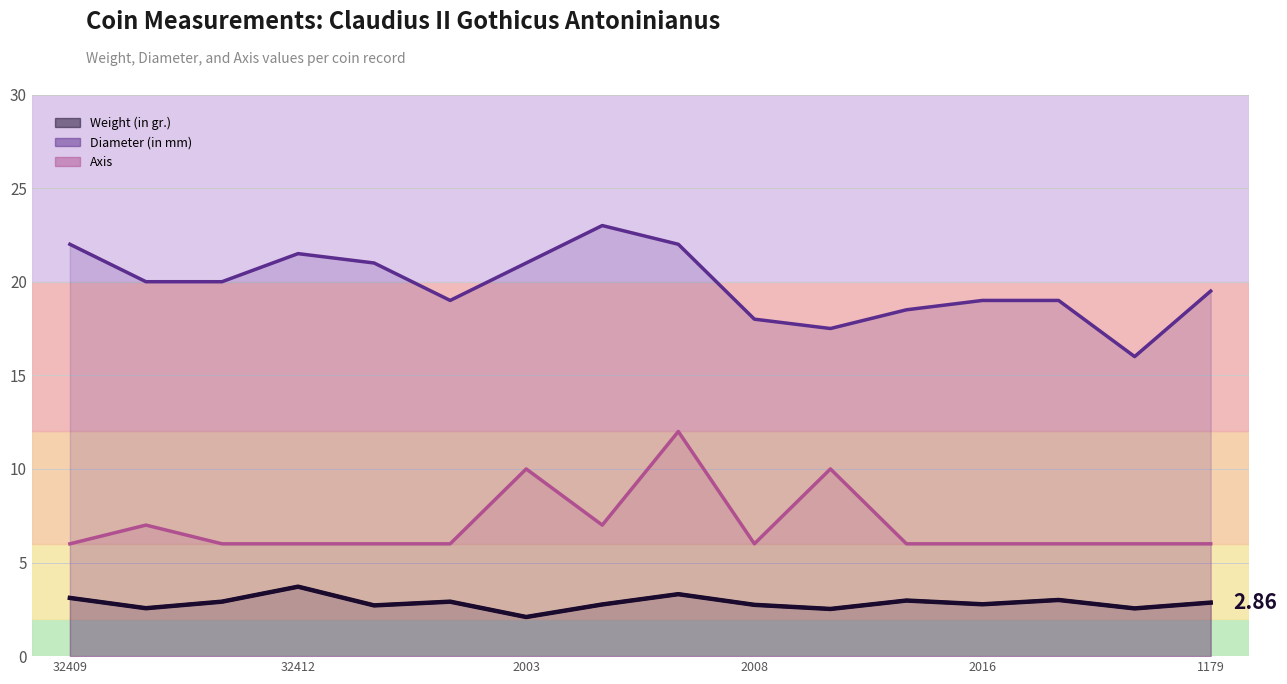

The chart shows a value of 4.3 at 10. True or false?

False